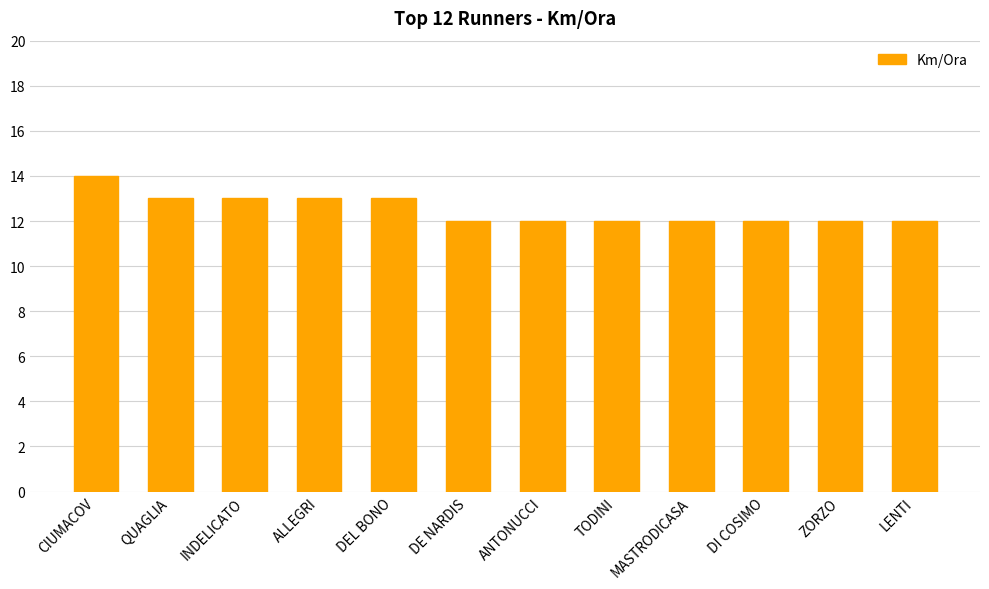

Reading left to right, extract all data points from this chart.

14	13	13	13	13	12	12	12	12	12	12	12